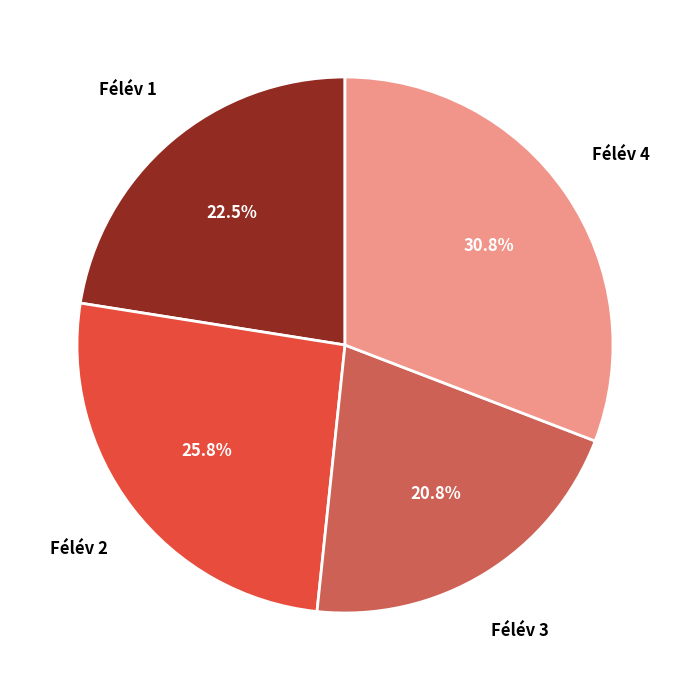

Which has a higher value, Félév 1 or Félév 4?

Félév 4